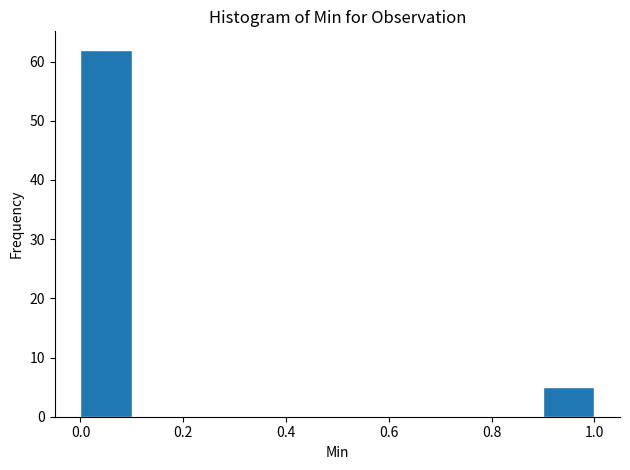

Reading left to right, list every bar in this chart as the range it spans on the x-axis followed by its height. The values are not printed on the chart, so give them approximately, as read against the axis.

0.0 to 0.1: 62
0.1 to 0.2: 0
0.2 to 0.3: 0
0.3 to 0.4: 0
0.4 to 0.5: 0
0.5 to 0.6: 0
0.6 to 0.7: 0
0.7 to 0.8: 0
0.8 to 0.9: 0
0.9 to 1.0: 5